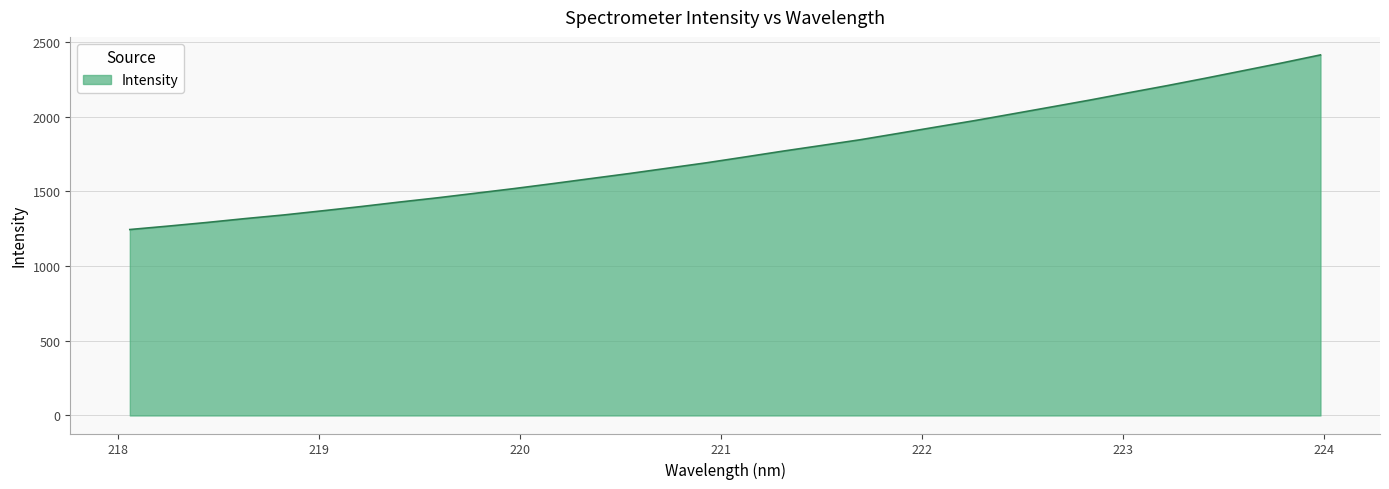

What is the minimum value shown in the chart?

1244.3